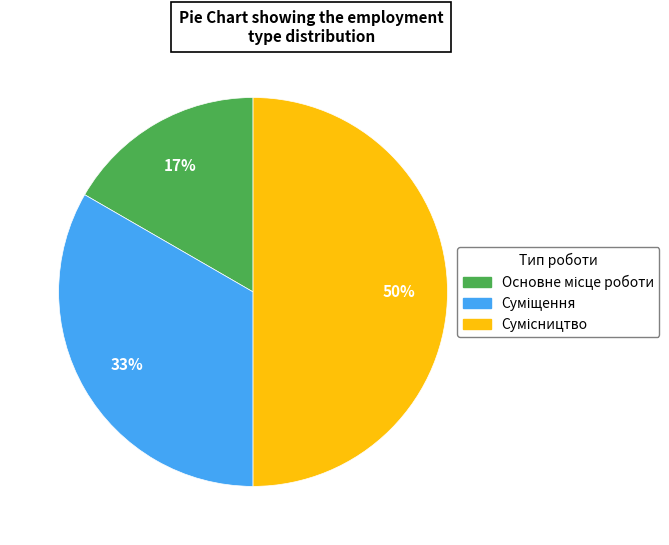

To the nearest percent, what is the difference between the largest and smallest slice percentages?

33%